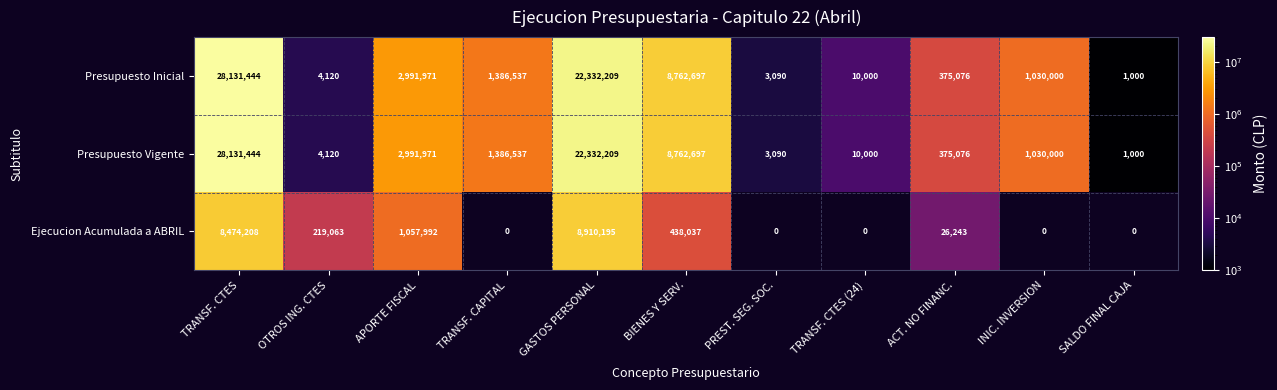

Count the number of data series in this chart.

3